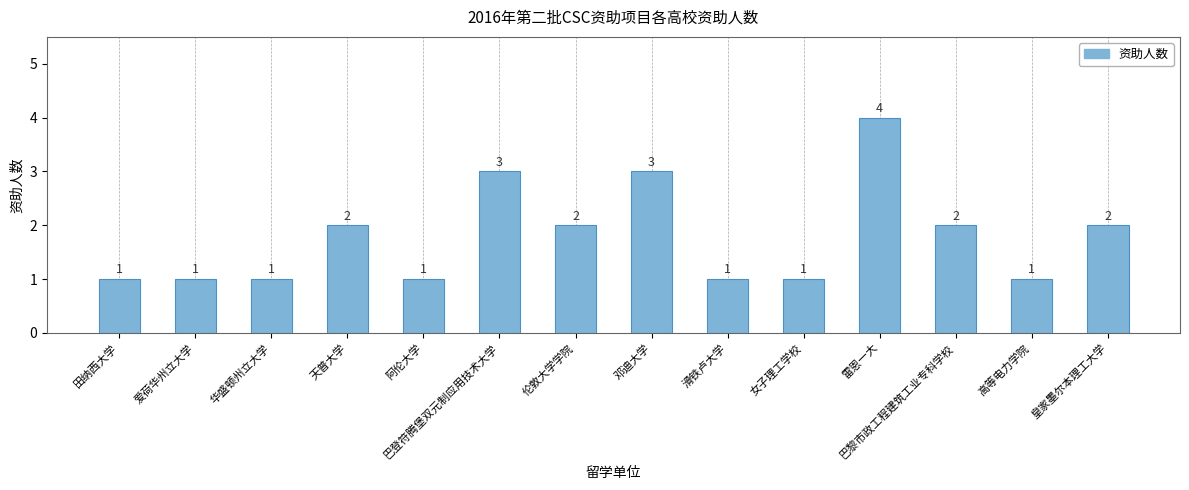

What is the label of the 2nd bar from the left?

爱荷华州立大学